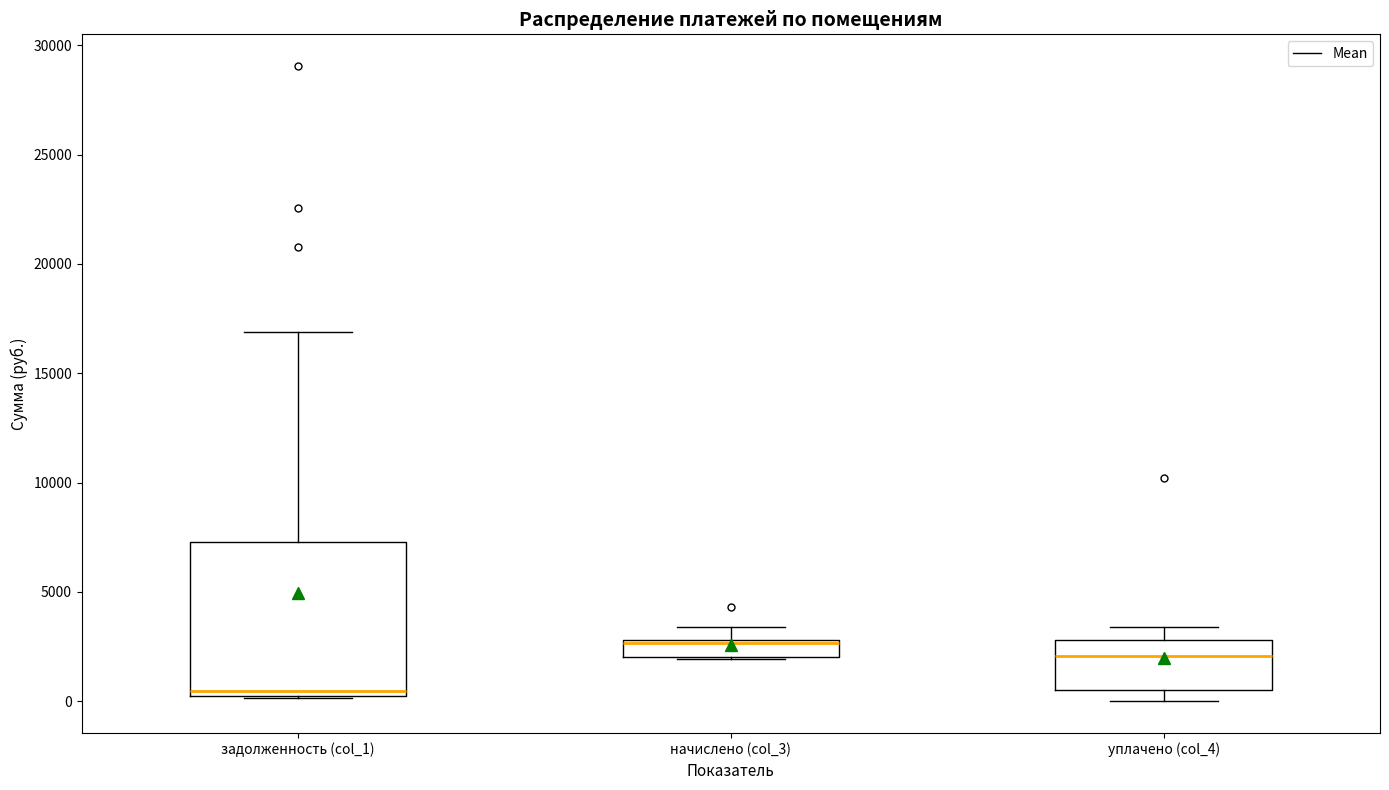

Comparing the boxes themselves (not the whiskers), which one is the tallest?

задолженность (col_1)